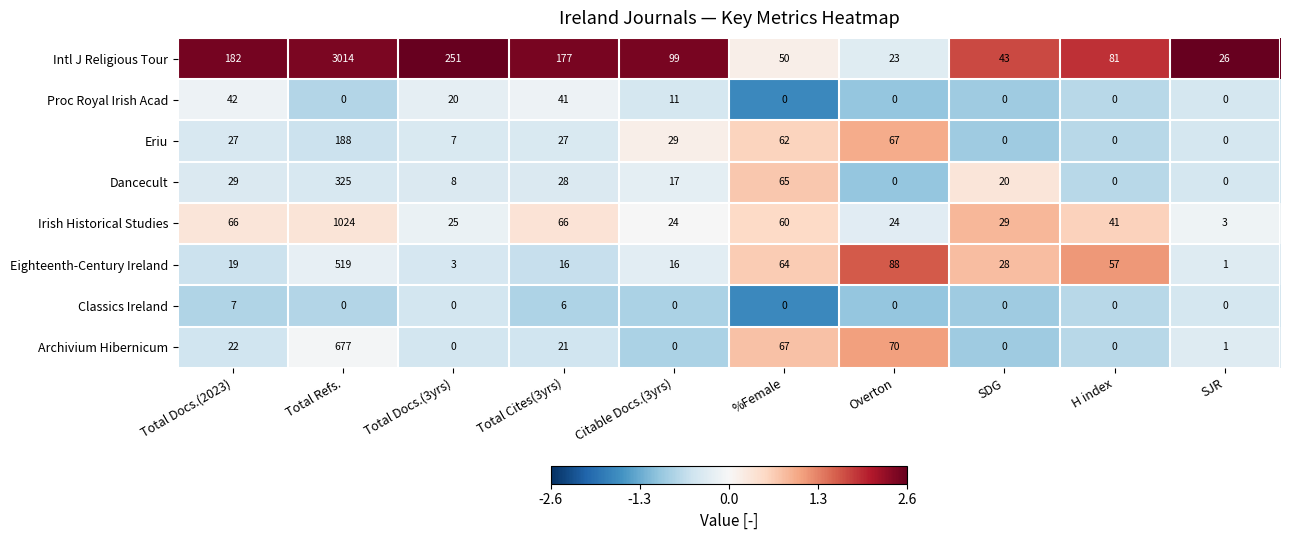

Which series changed the most between Total Docs.(3yrs) and %Female?

Intl J Religious Tour